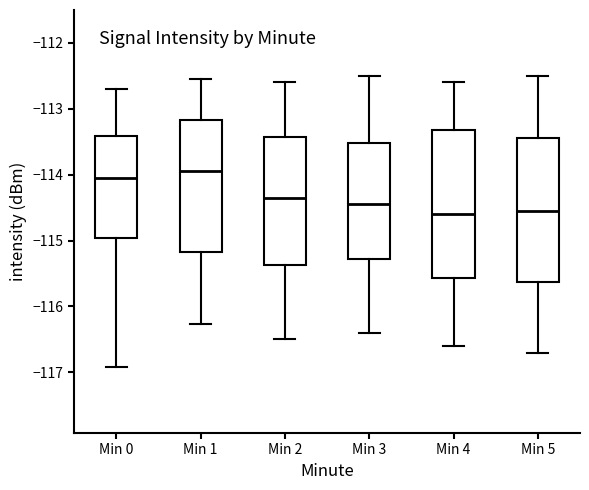

Reading left to right, transcribe this box plot: for each box, give where its median line is, the range the box spans, and where its two whiskers end, as read against the y-axis. The values are not printed on the chart, so give them approximately, as read against the axis.

Min 0: median -114.1, box -115.0 to -113.4, whiskers -116.9 to -112.7
Min 1: median -113.9, box -115.2 to -113.2, whiskers -116.3 to -112.5
Min 2: median -114.3, box -115.4 to -113.4, whiskers -116.5 to -112.6
Min 3: median -114.4, box -115.3 to -113.5, whiskers -116.4 to -112.5
Min 4: median -114.6, box -115.6 to -113.3, whiskers -116.6 to -112.6
Min 5: median -114.5, box -115.6 to -113.4, whiskers -116.7 to -112.5